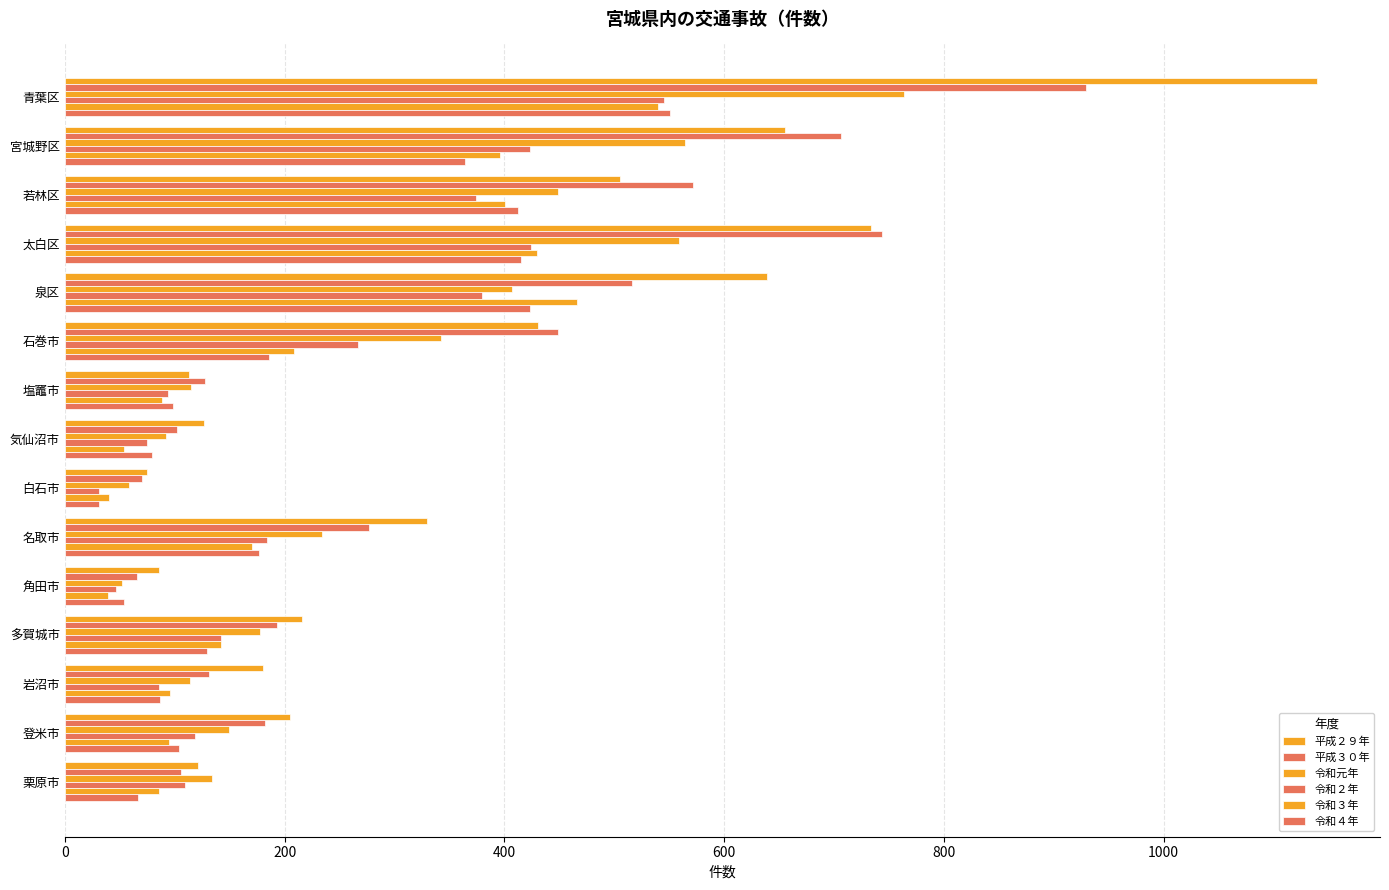

What is the value of the 令和元年 bar at the 8th from the left?

92